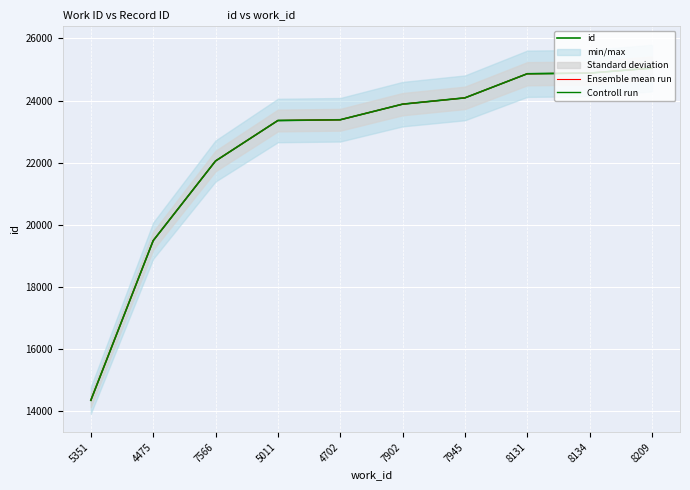

The value of Controll run at 8209 is 6220. True or false?

False